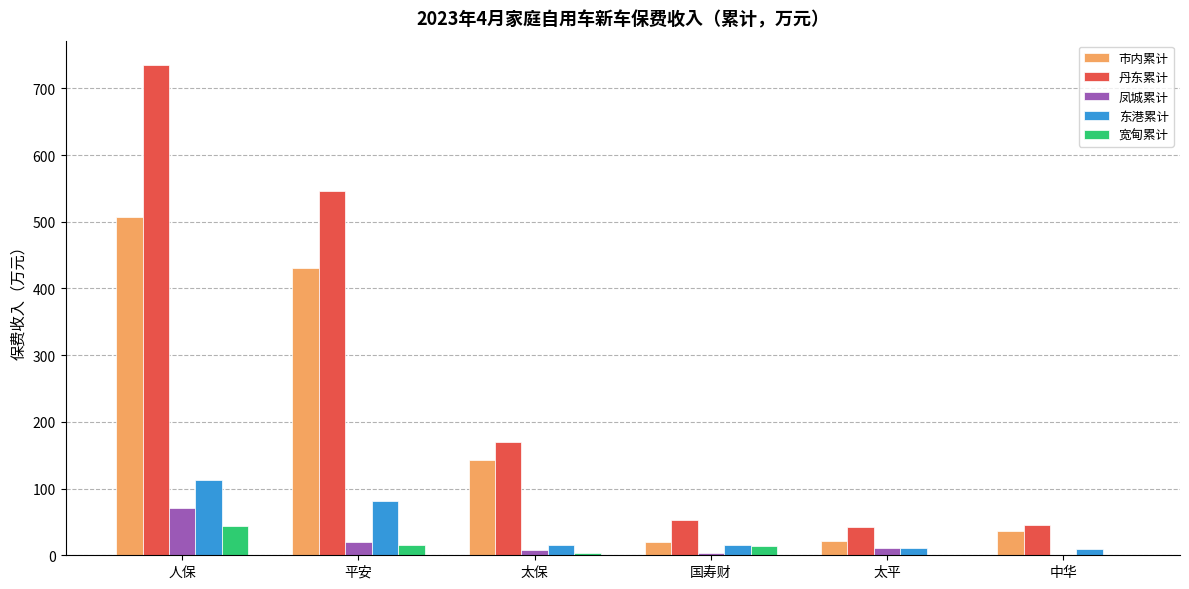

Which series has the largest total across all categories?

丹东累计